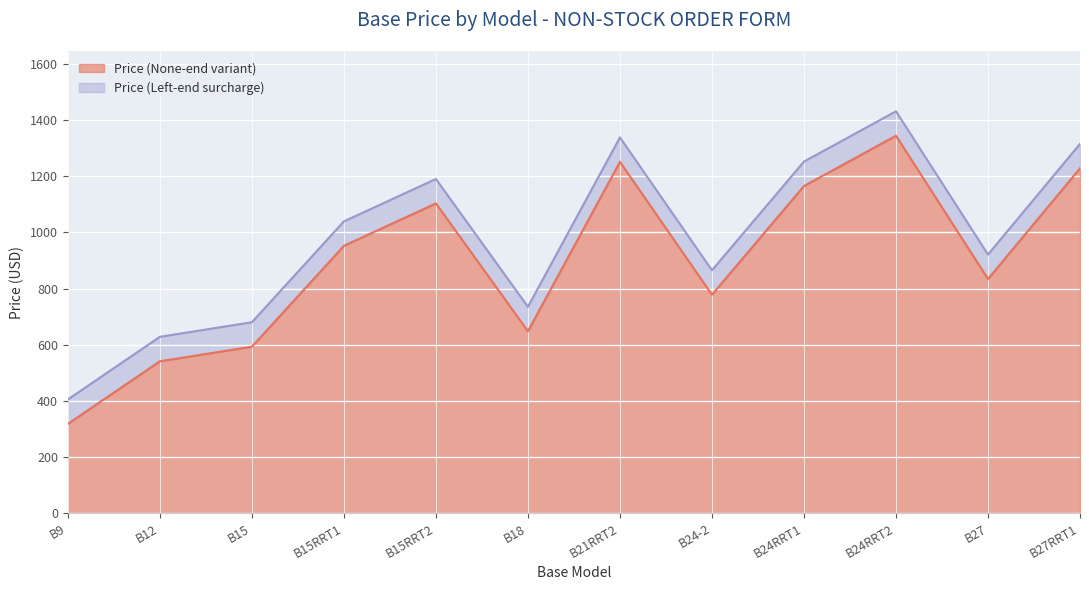

At which category is the sum across all series the highest?

B24RRT2